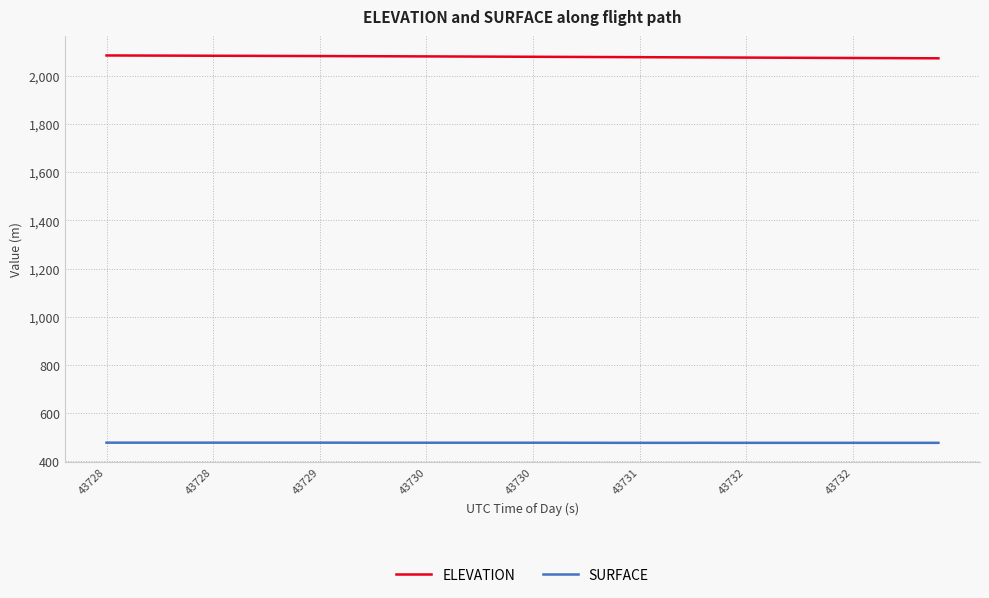

Count the number of categories in the chart.

40